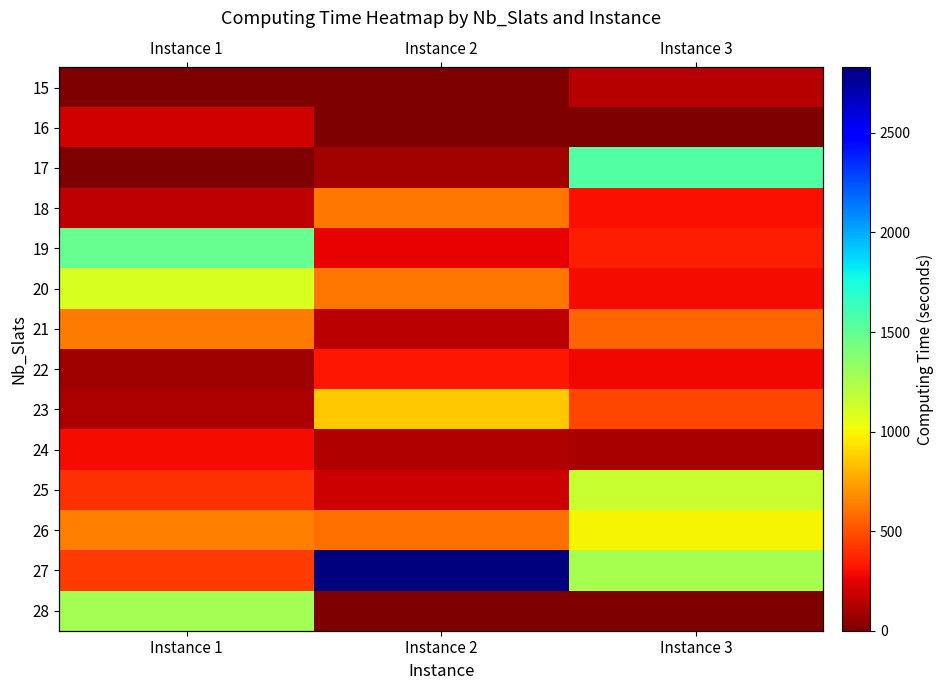

What is the average value of the 22 series?

231